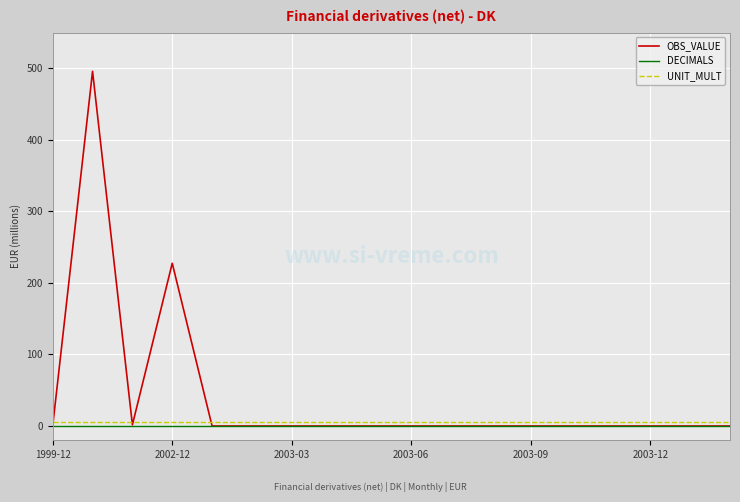

Which series has the widest spread of values?

OBS_VALUE